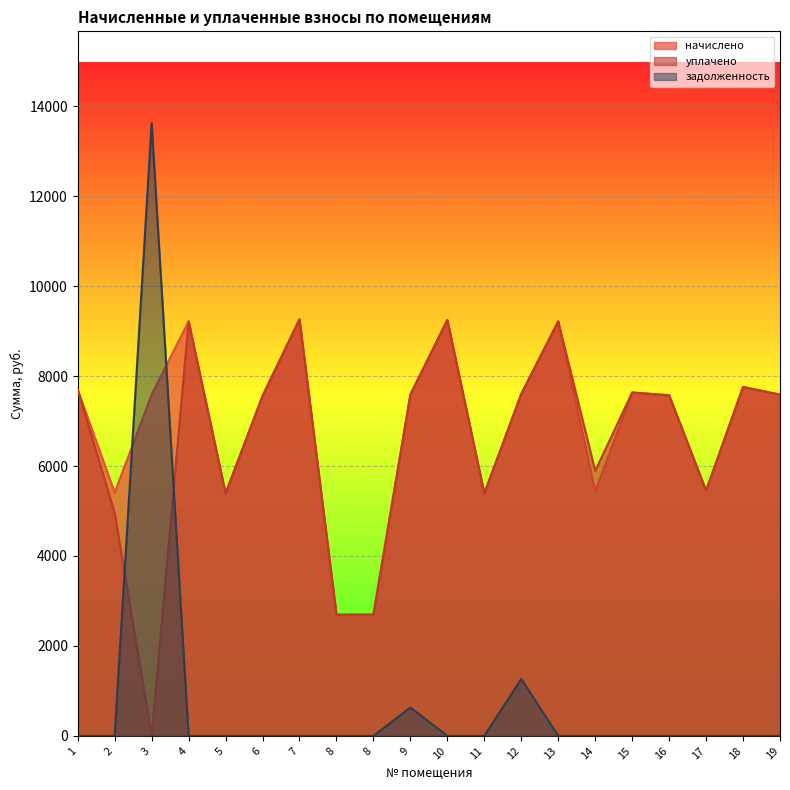

Is it true that задолженность equals 1267.2 at 12?

True